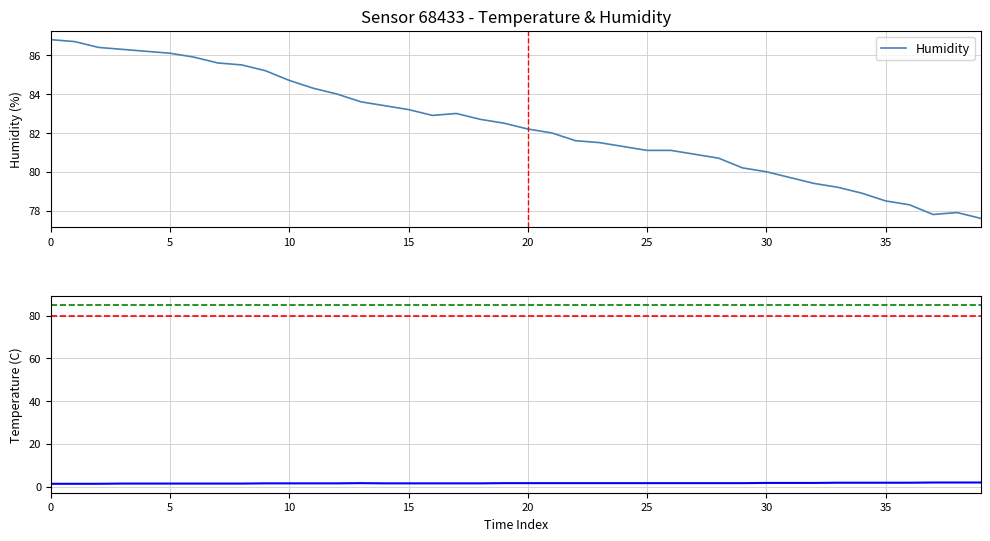

How many interior local peaks does the Humidity series have?

2